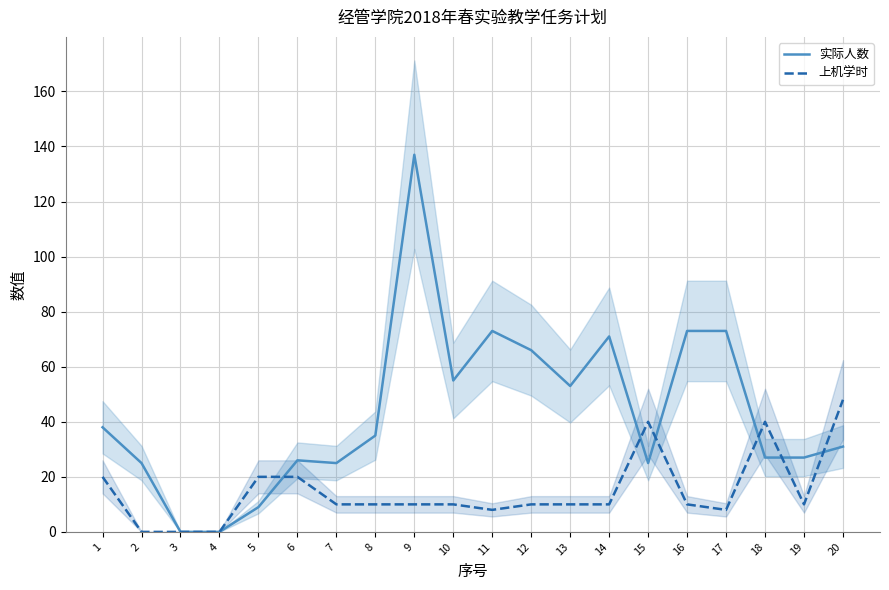

List the series in order of their peak value, highest first.

实际人数, 上机学时